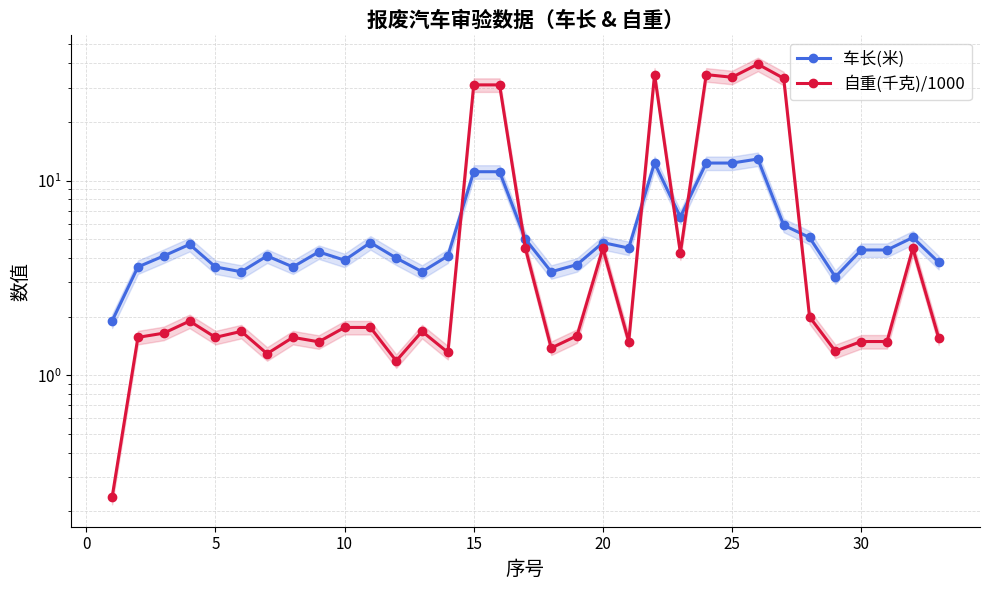

After their last crossing, which series has the higher values: 车长(米) or 自重(千克)/1000?

车长(米)